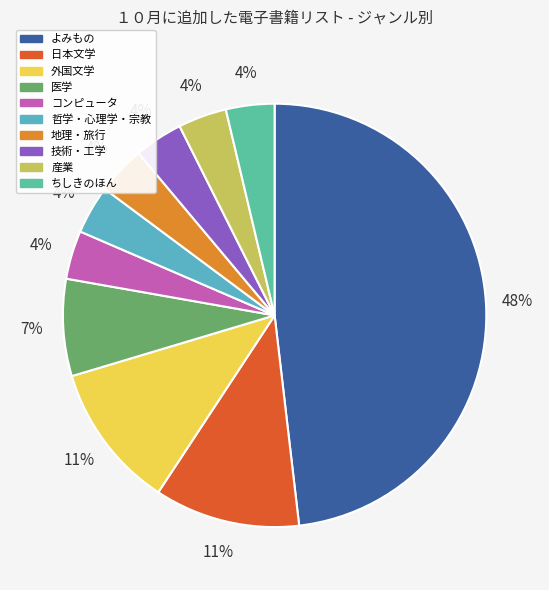

Does 医学 account for over 50% of the chart?

No